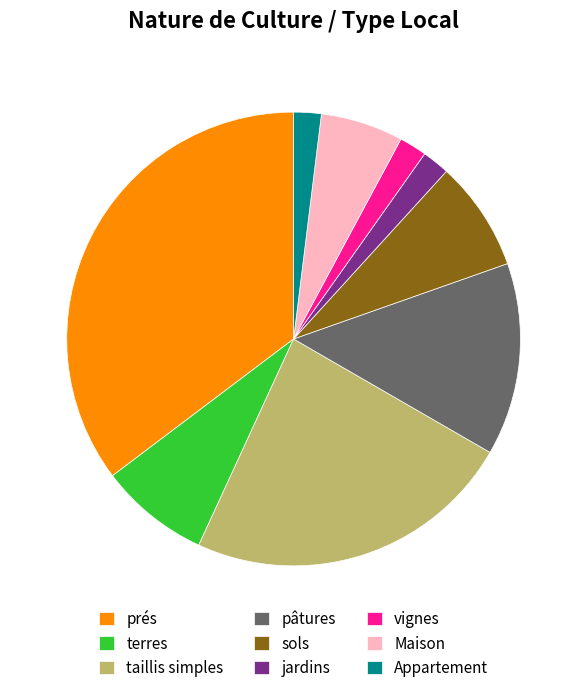

Do terres and jardins together represent more than half of the pie?

No